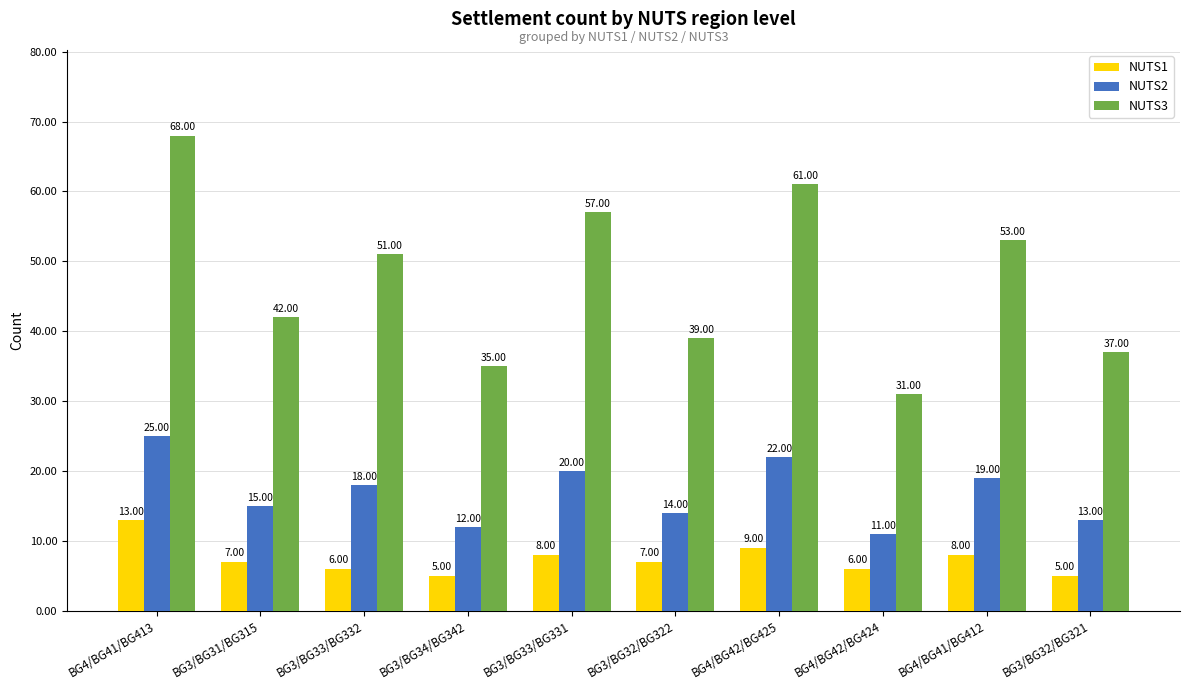

List the labels in order of NUTS3 value, smallest first.

BG4/BG42/BG424, BG3/BG34/BG342, BG3/BG32/BG321, BG3/BG32/BG322, BG3/BG31/BG315, BG3/BG33/BG332, BG4/BG41/BG412, BG3/BG33/BG331, BG4/BG42/BG425, BG4/BG41/BG413